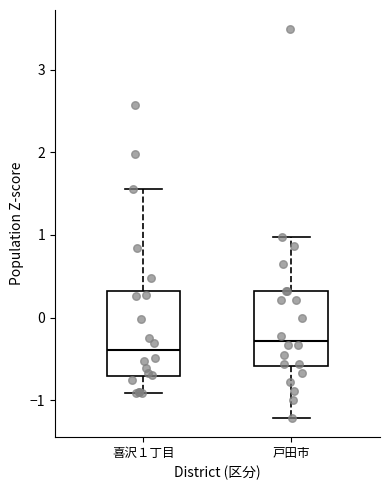

Comparing the boxes themselves (not the whiskers), which one is the tallest?

喜沢１丁目